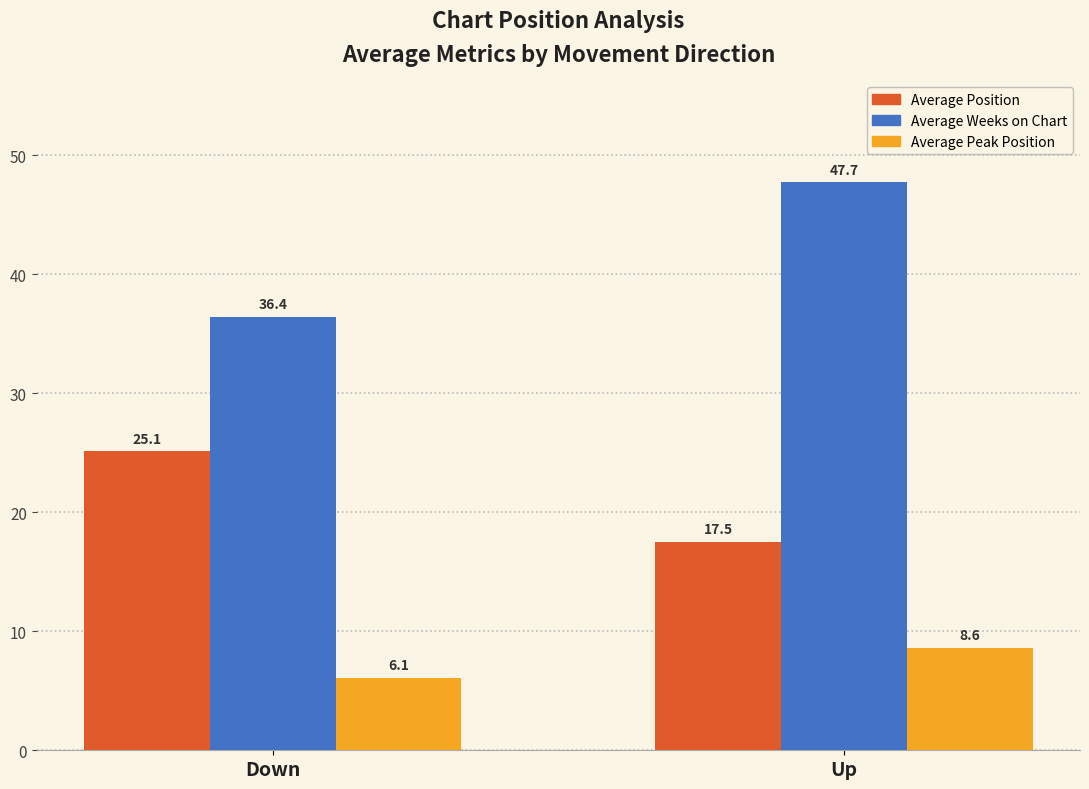

Reading left to right, extract all data points from this chart.

Average Position: Down=25.1	Up=17.5
Average Weeks on Chart: Down=36.4	Up=47.7
Average Peak Position: Down=6.1	Up=8.6